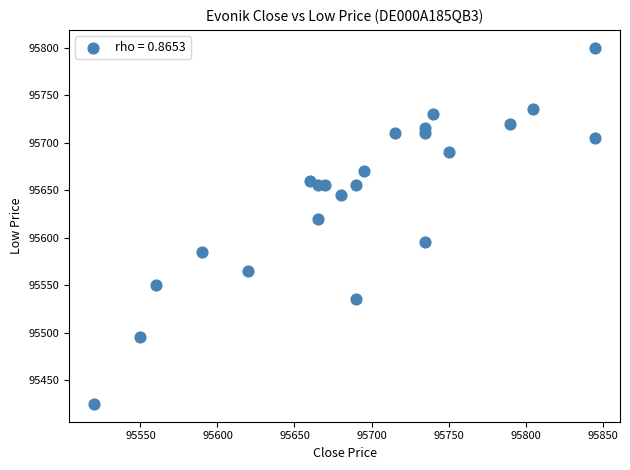

What Y value in the scatter plot is closest to 95612?

95620